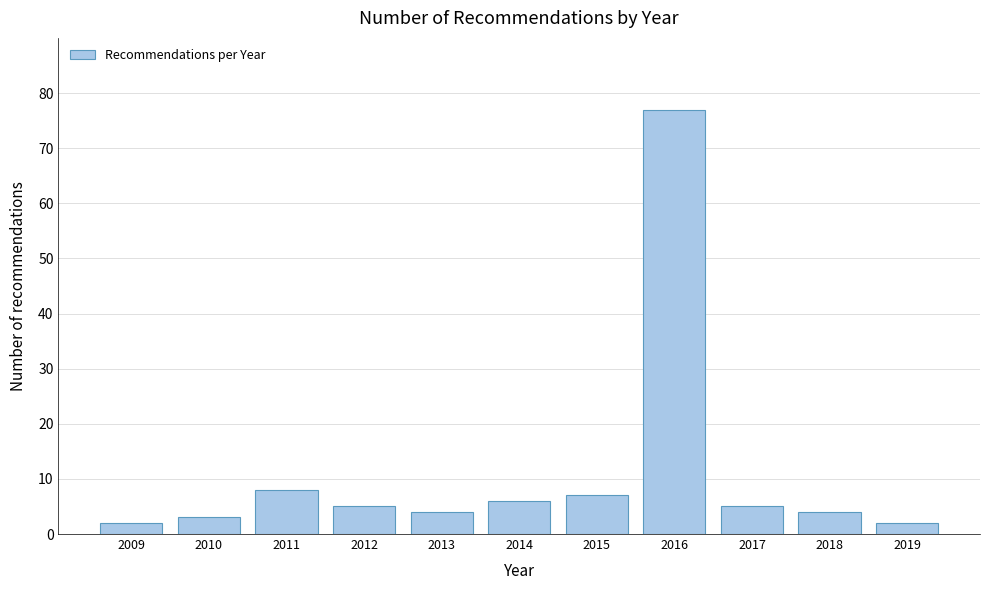

Reading left to right, list all the values displayed in this chart.

2009=2	2010=3	2011=8	2012=5	2013=4	2014=6	2015=7	2016=77	2017=5	2018=4	2019=2